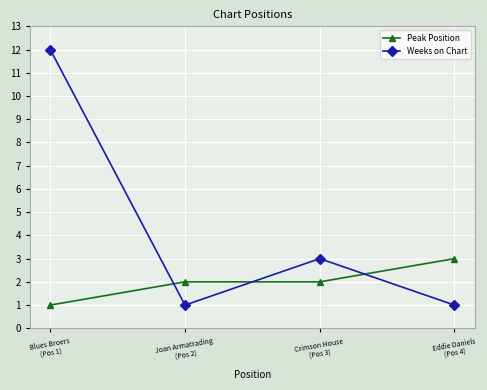

Reading left to right, what are all the values shown in this chart?

Peak Position: Blues Broers
(Pos 1)=1	Joan Armatrading
(Pos 2)=2	Crimson House
(Pos 3)=2	Eddie Daniels
(Pos 4)=3
Weeks on Chart: Blues Broers
(Pos 1)=12	Joan Armatrading
(Pos 2)=1	Crimson House
(Pos 3)=3	Eddie Daniels
(Pos 4)=1